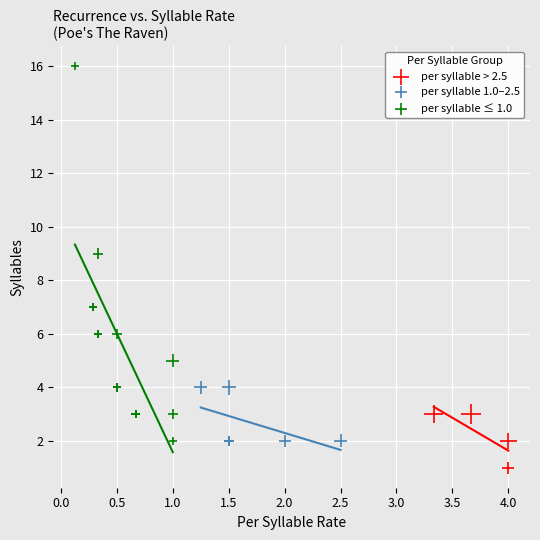

Which series has the widest spread of Y values?

per syllable ≤ 1.0